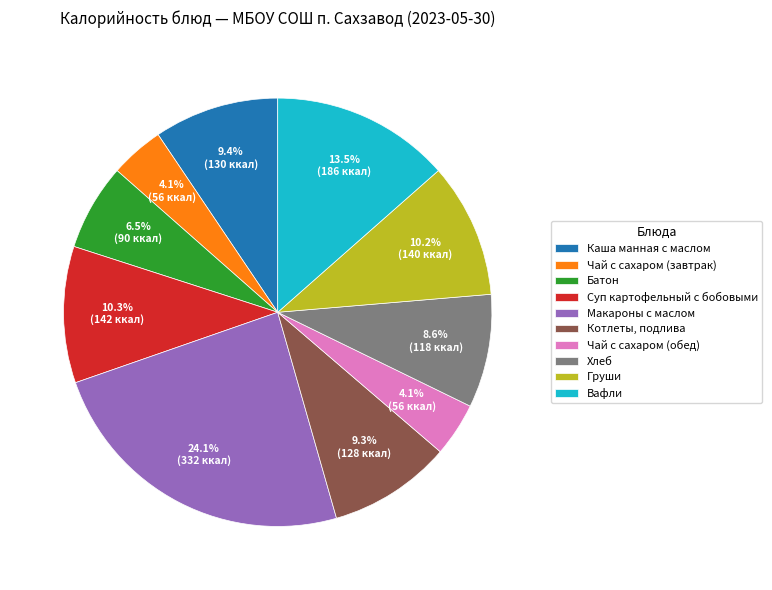

The Хлеб slice represents 1% of the pie. True or false?

False